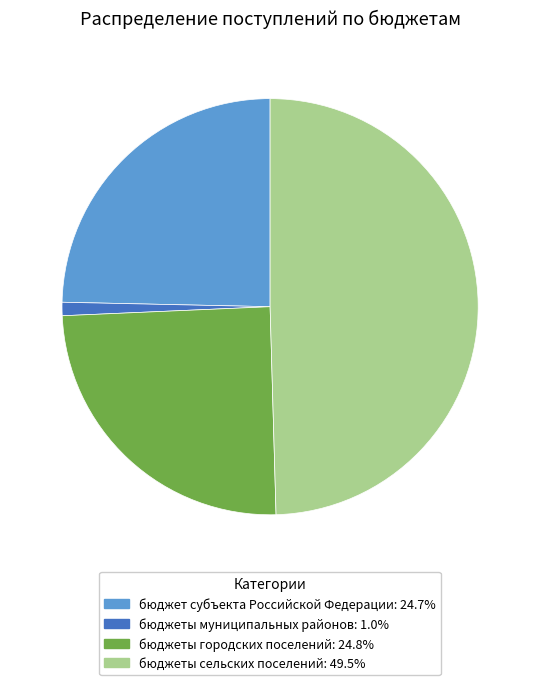

Which has a higher value, бюджеты городских поселений or бюджеты сельских поселений?

бюджеты сельских поселений